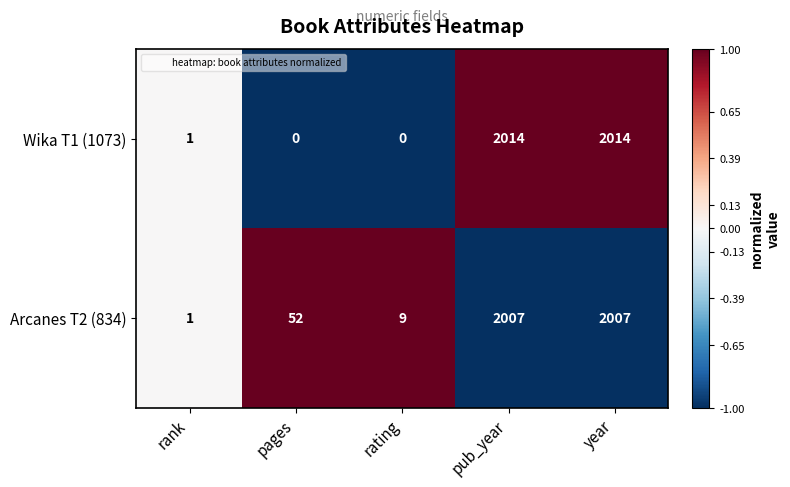

Reading left to right, transcribe all the data shown in this chart.

Wika T1 (1073): rank=1	pages=0	rating=0	pub_year=2014	year=2014
Arcanes T2 (834): rank=1	pages=52	rating=9	pub_year=2007	year=2007